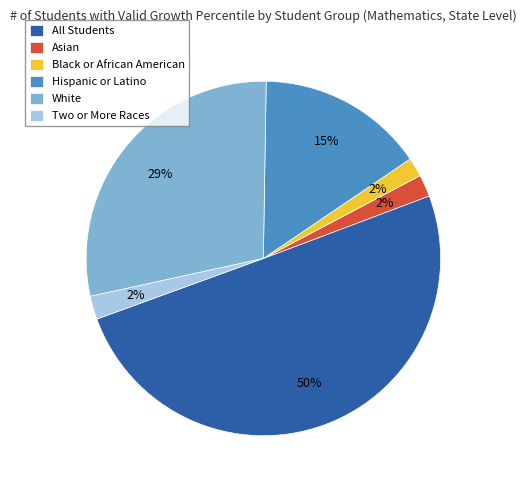

Which slice represents more than half of the pie?

All Students